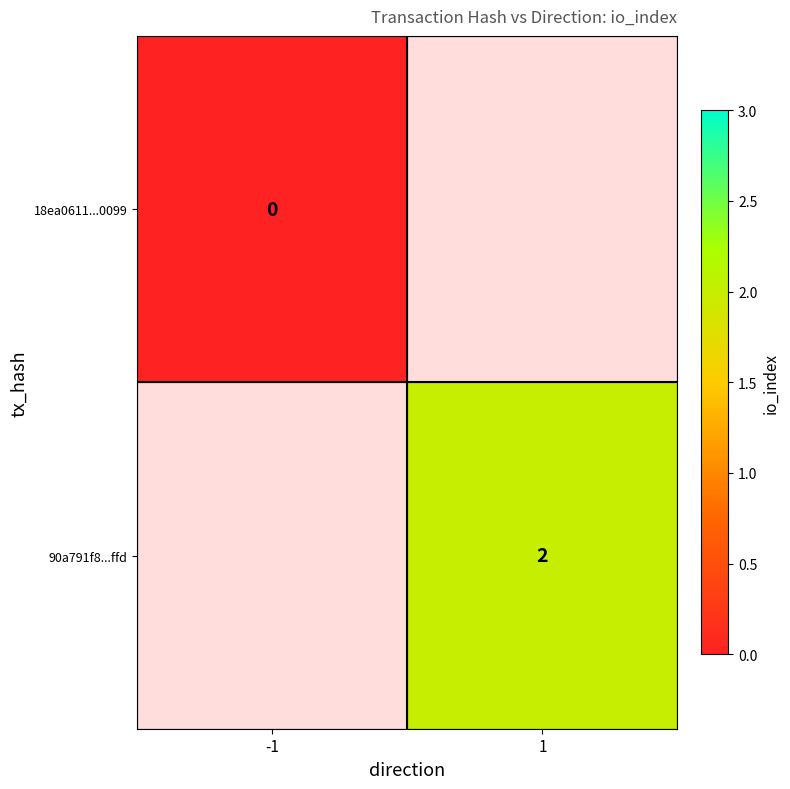

Is the value of 18ea0611...0099 at -1 greater than the value of 90a791f8...ffd at 1?

No